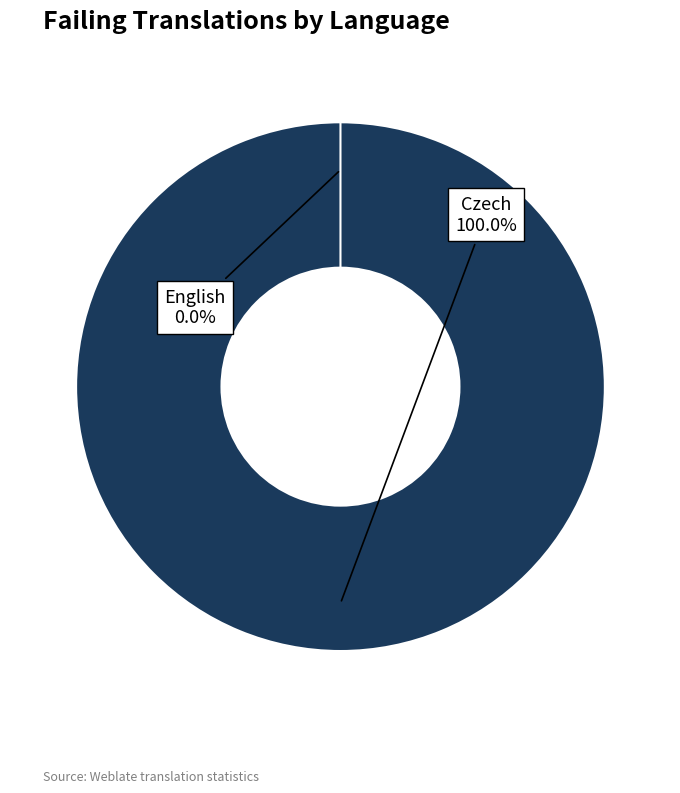

True or false: English accounts for 1% of the total.

False